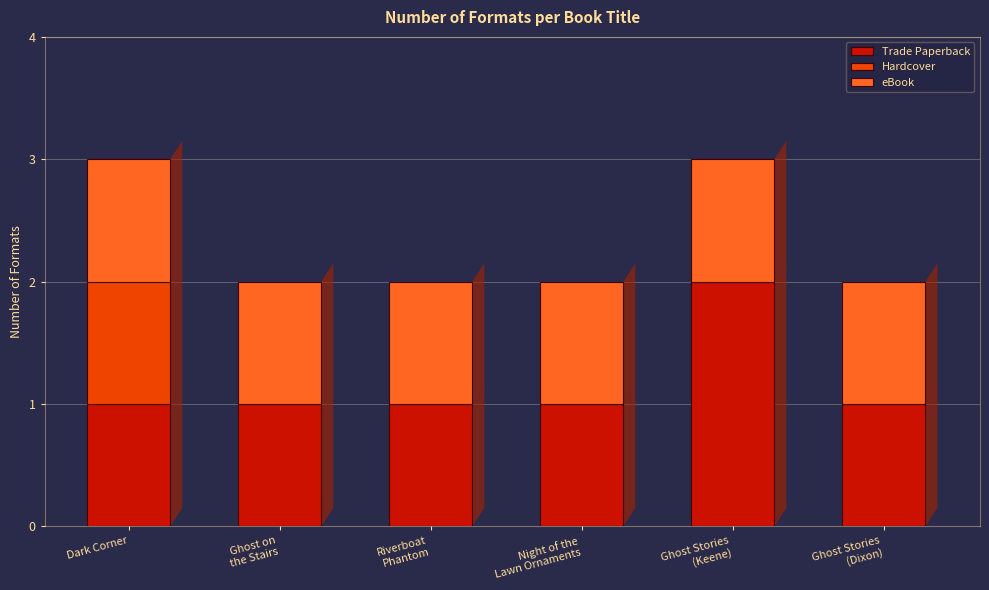

Count the number of data series in this chart.

3